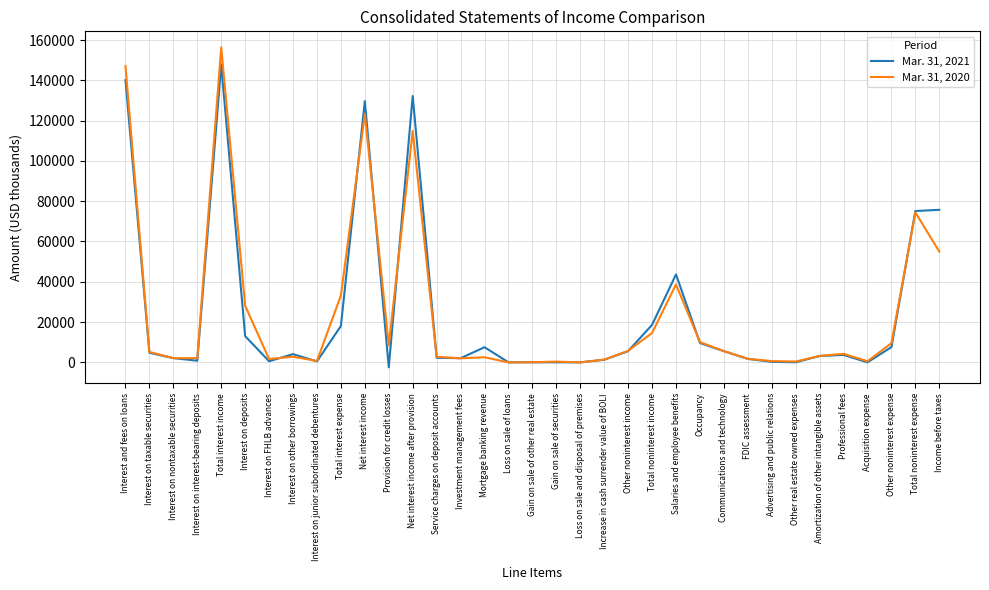

List the series in order of their overall mean, lowest first.

Mar. 31, 2021, Mar. 31, 2020